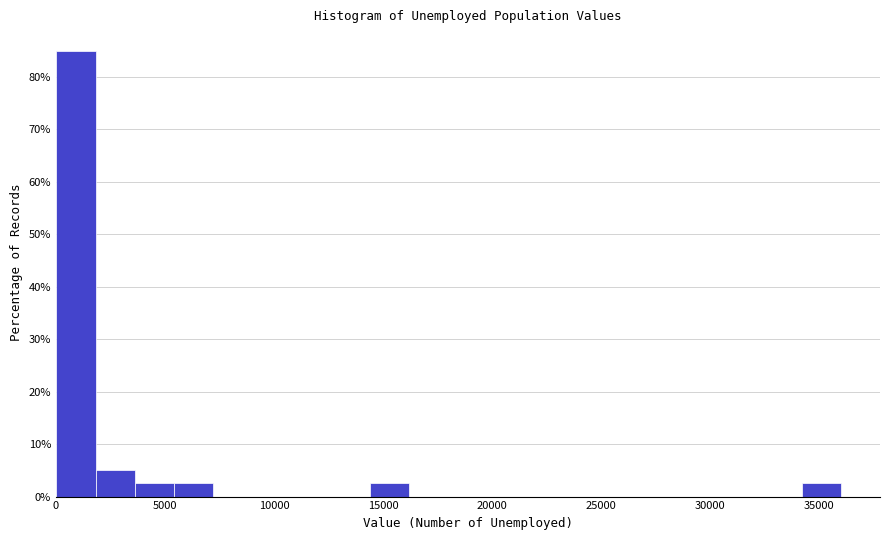

Around what value on the x-axis is the tallest bar? Give the approximate position of its centre, as read against the axis.

1000